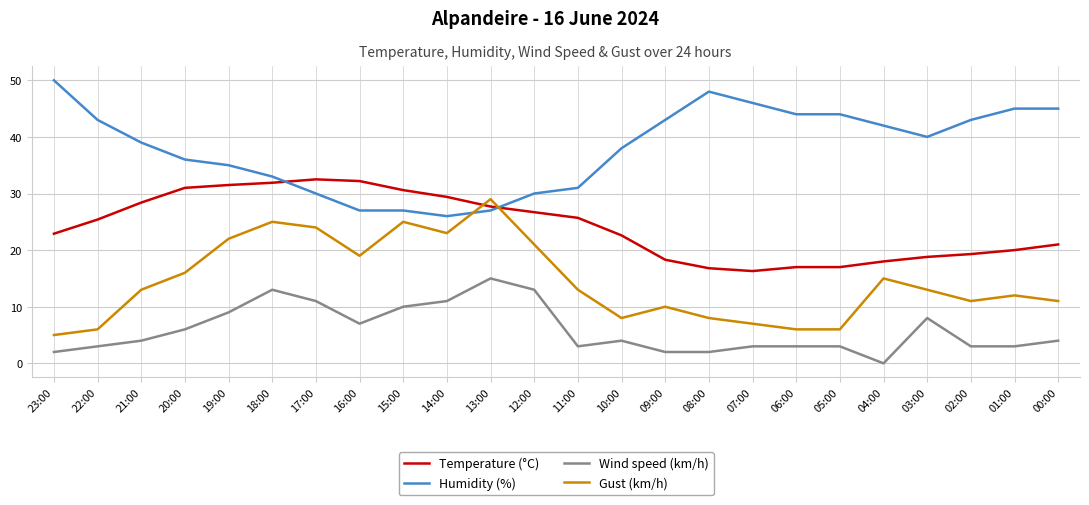

True or false: Temperature (°C) has a value of 42.1 at 20:00.

False